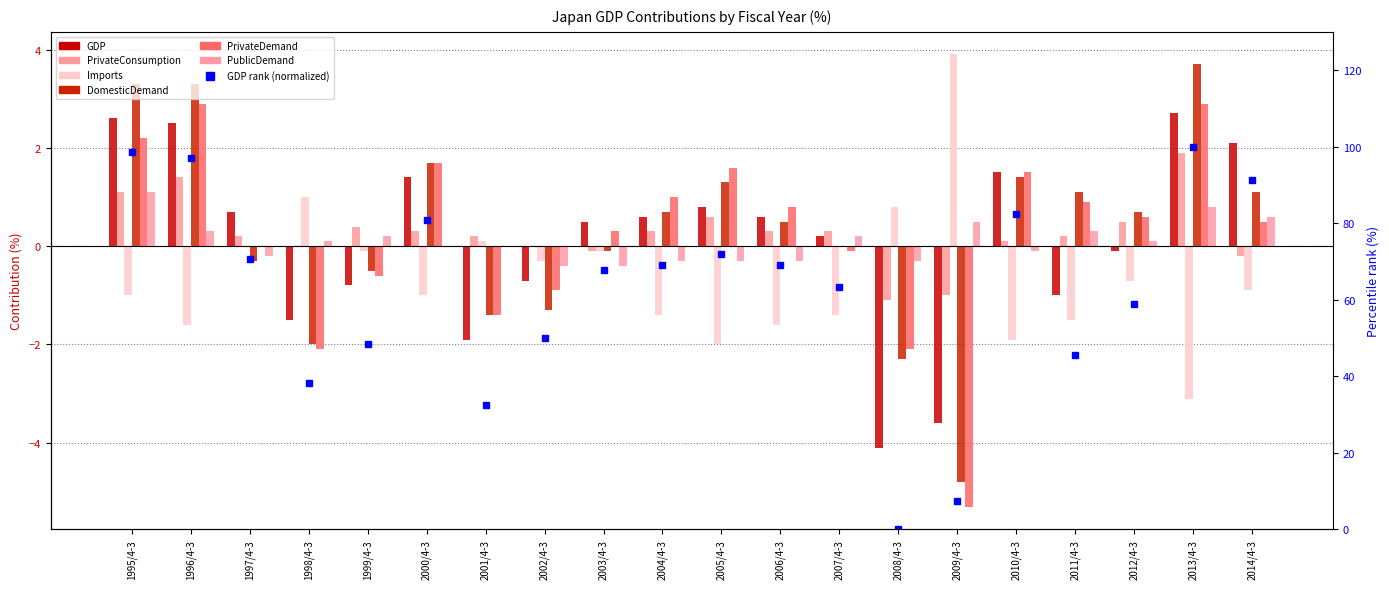

Rank the series at 2001/4-3 from lowest to highest value.

GDP, DomesticDemand, PrivateDemand, PublicDemand, Imports, PrivateConsumption